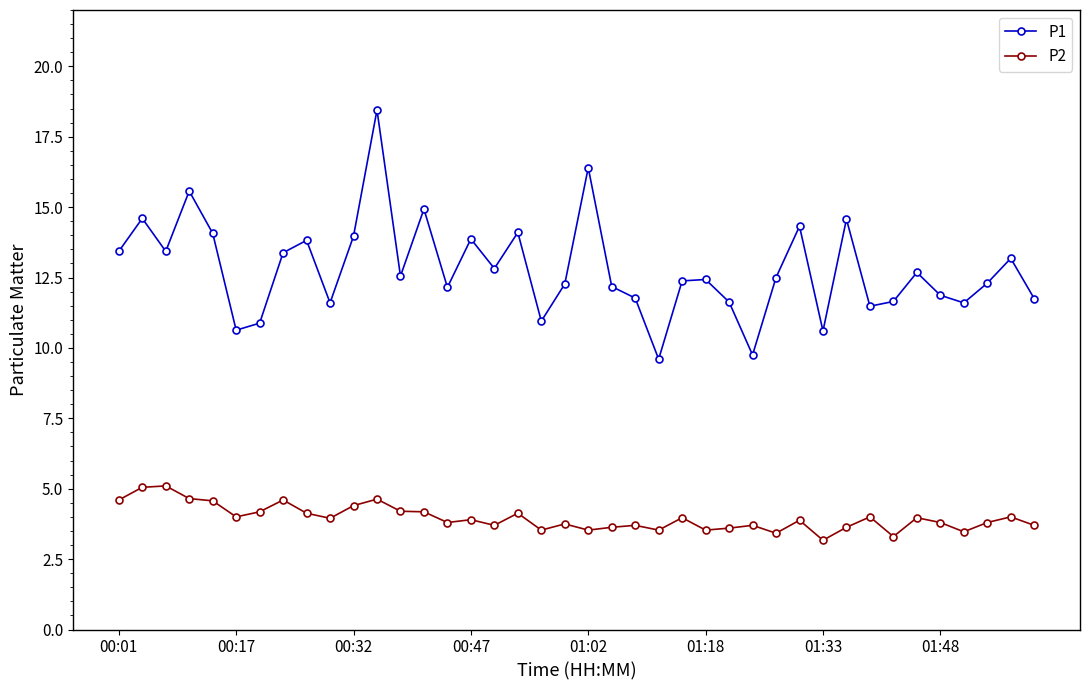

Which series has the largest total across all categories?

P1